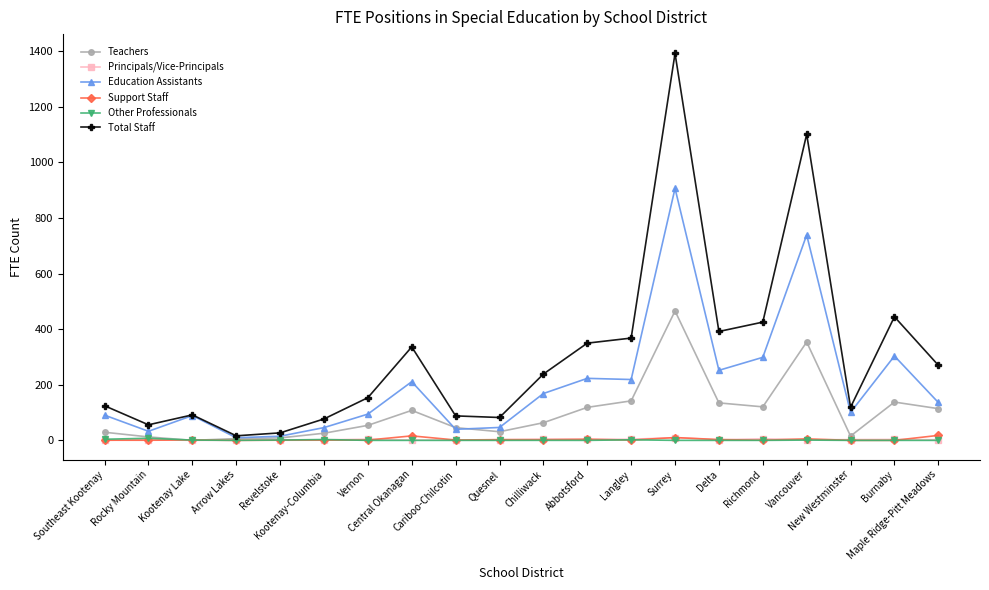

What is the average value of the Support Staff series?

3.4